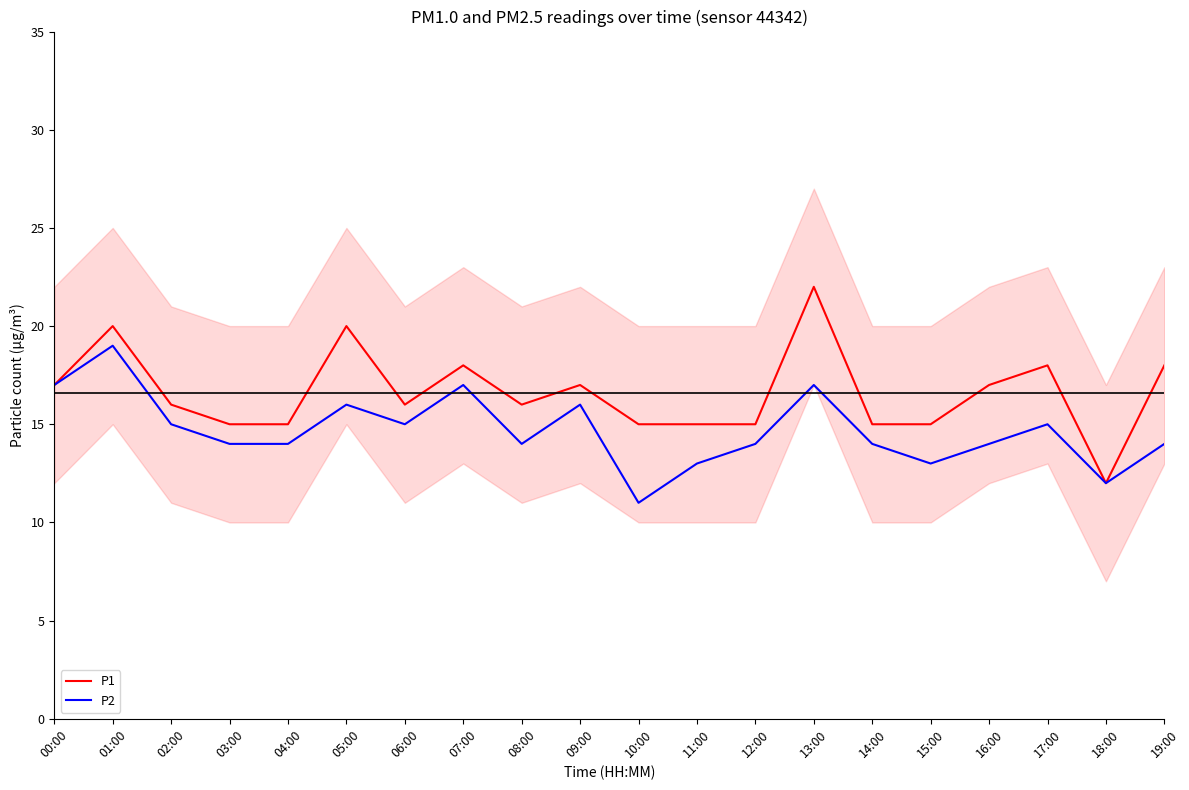

Is the value of P1 at 18:00 greater than the value of P2 at 02:00?

No